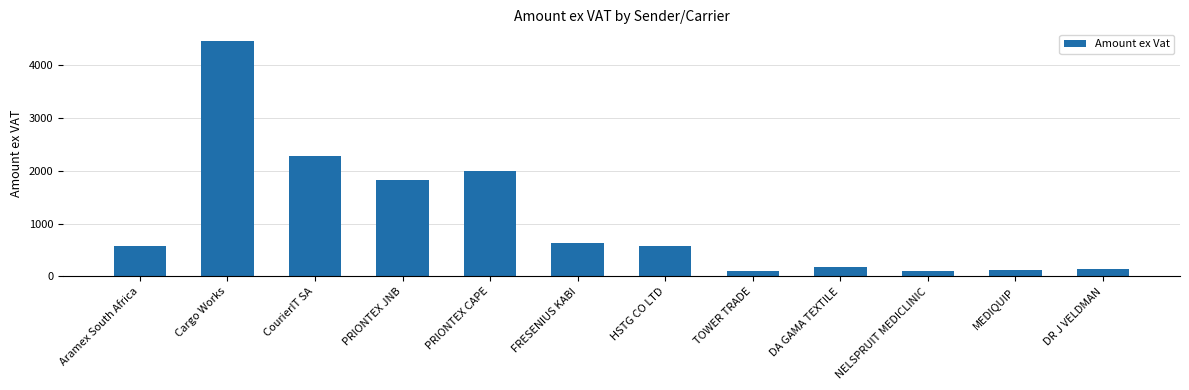

What is the approximate value at DR J VELDMAN?

150.9